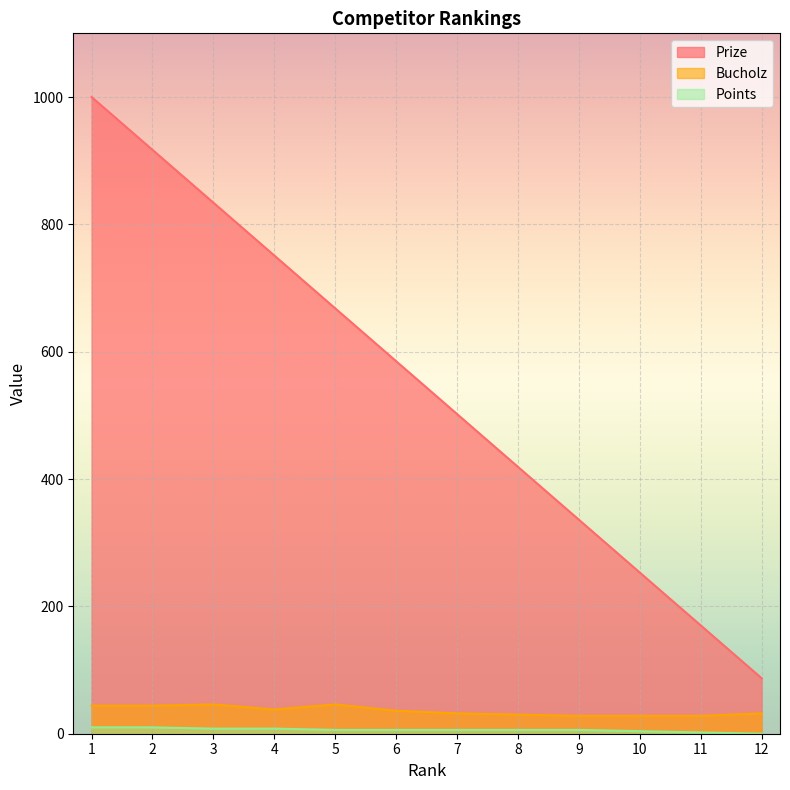

At 7, list the series in order from smallest to largest.

Points, Bucholz, Prize